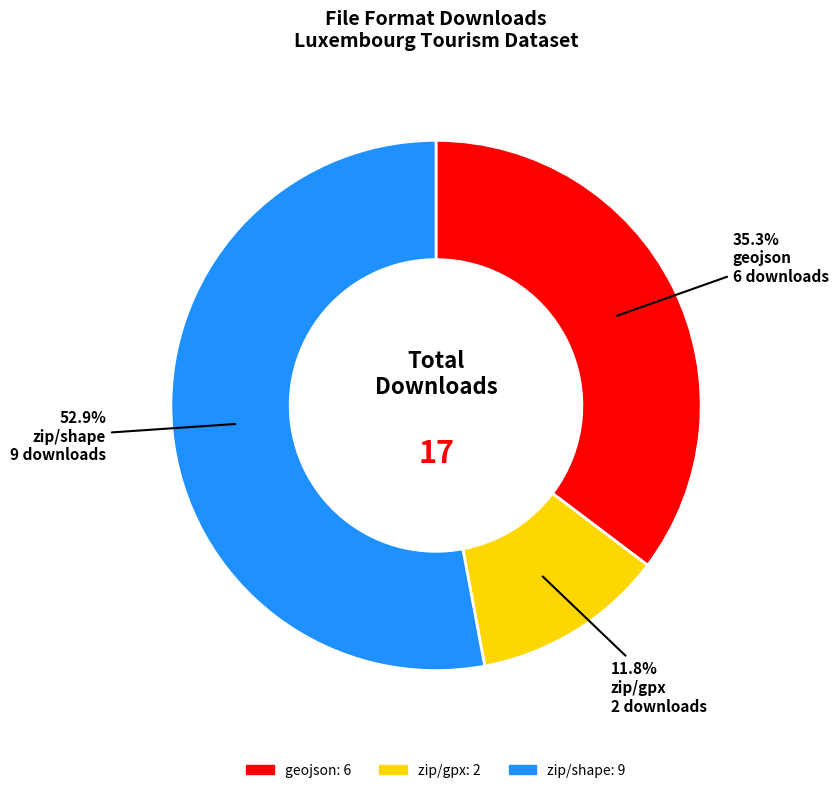

Is there any slice that represents more than half of the pie?

Yes